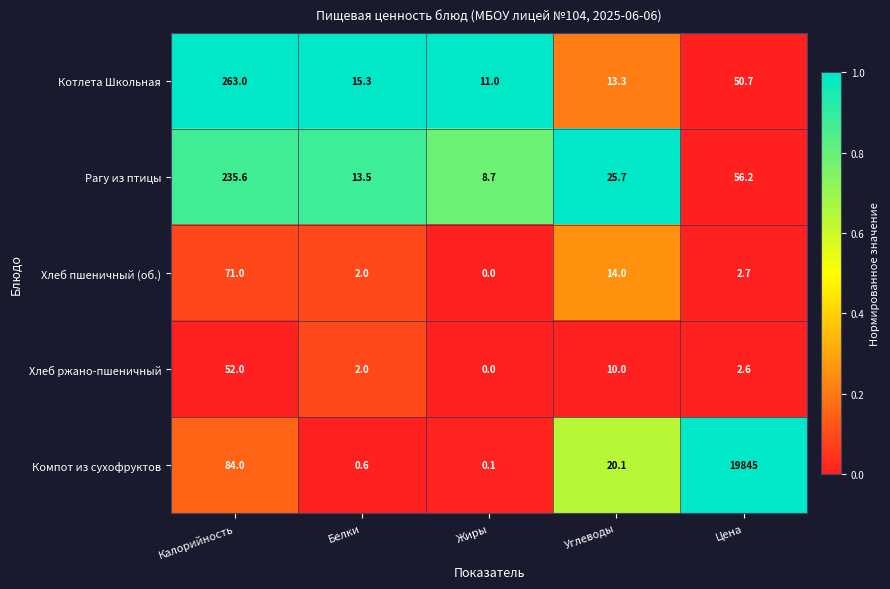

Rank the series at Калорийность from lowest to highest value.

Хлеб ржано-пшеничный, Хлеб пшеничный (об.), Компот из сухофруктов, Рагу из птицы, Котлета Школьная